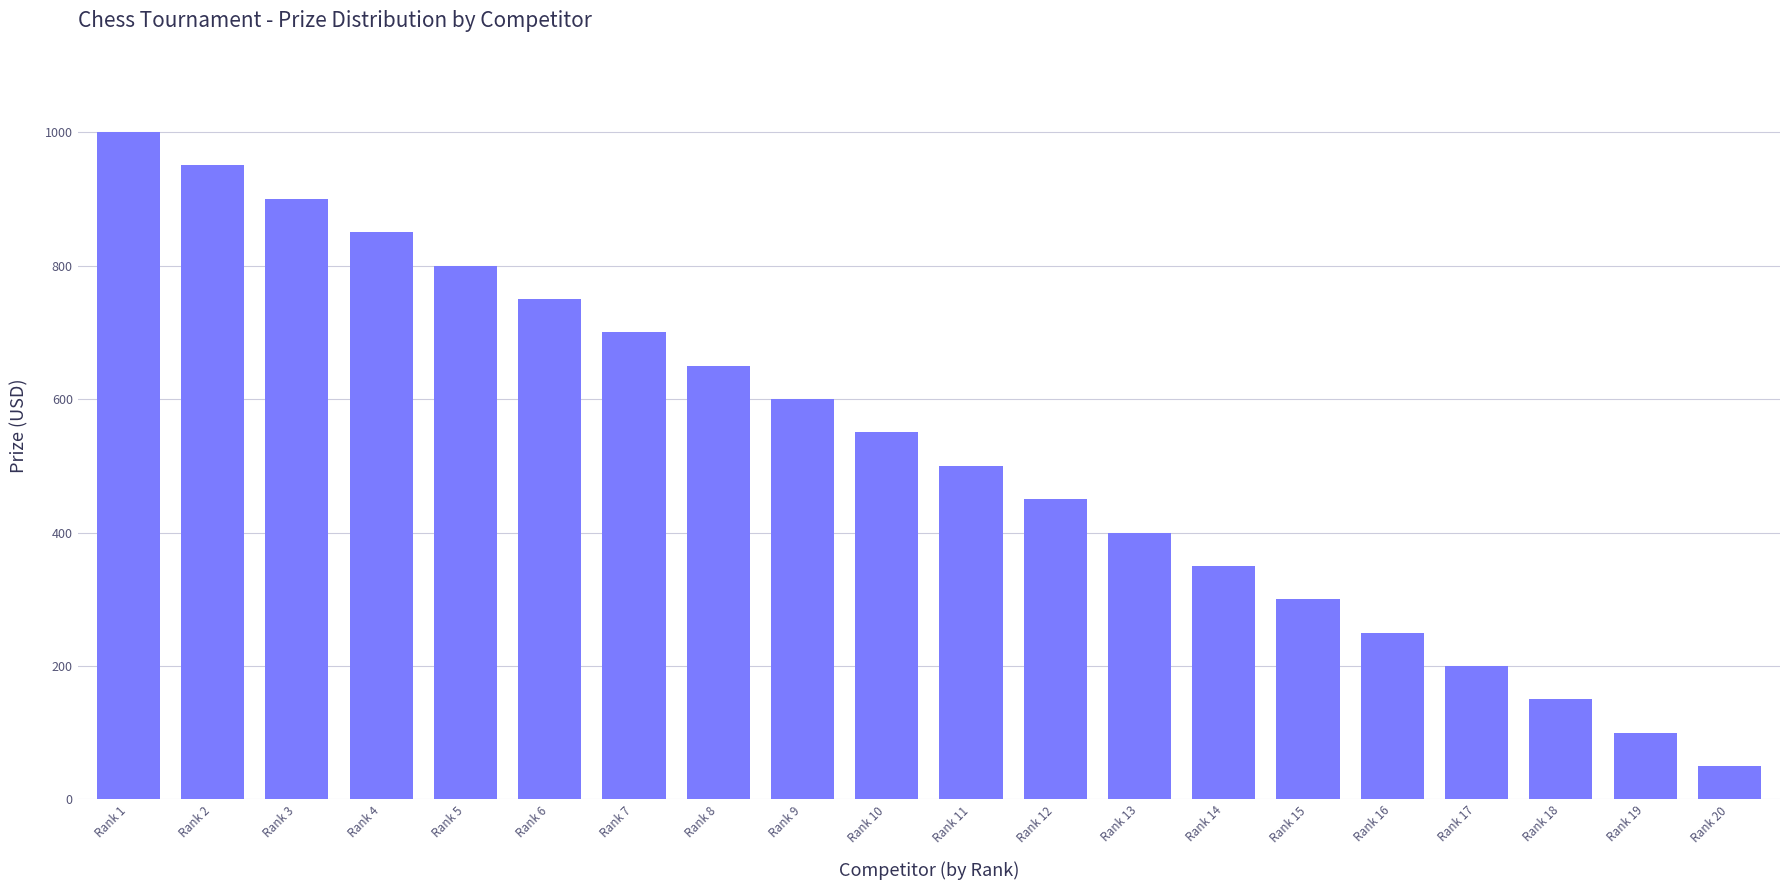

How many series are shown in this chart?

1